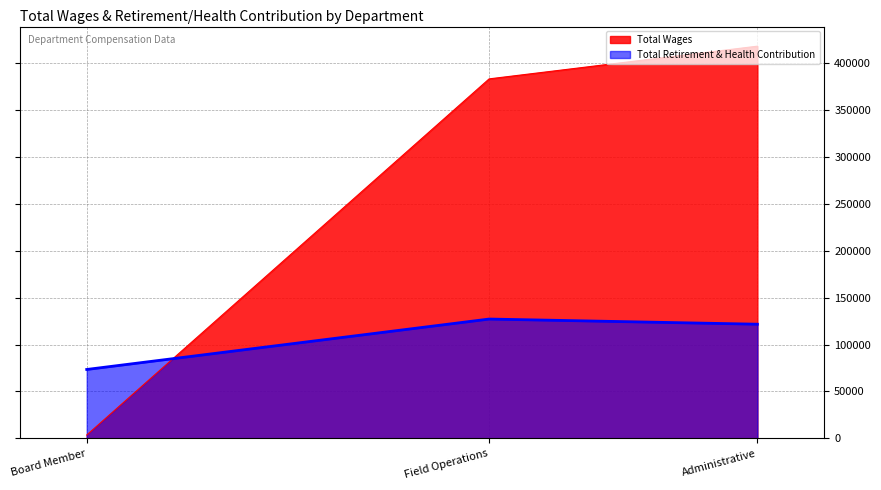

What position from the right is Field Operations?

2